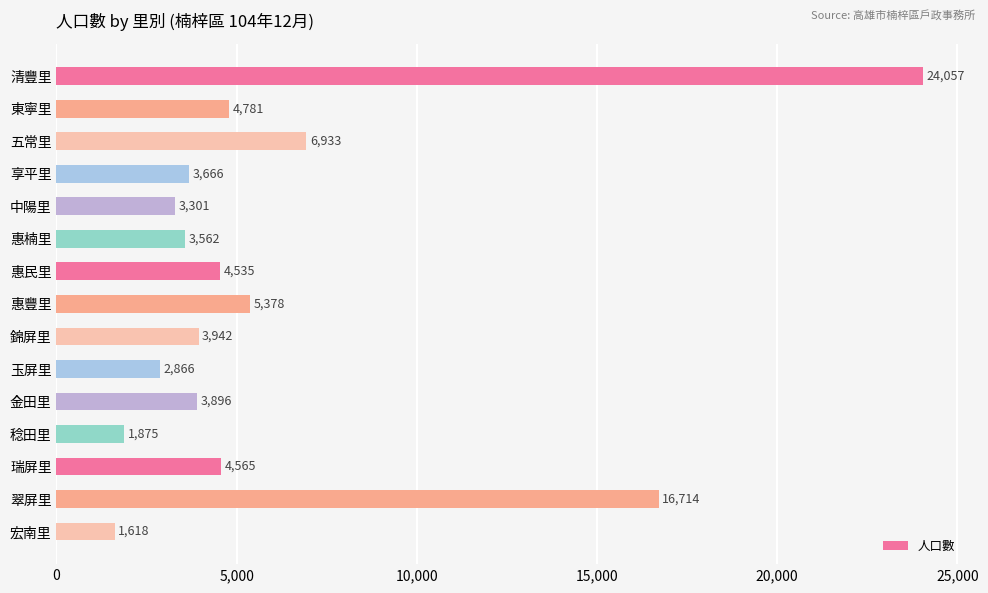

How many series are shown in this chart?

1